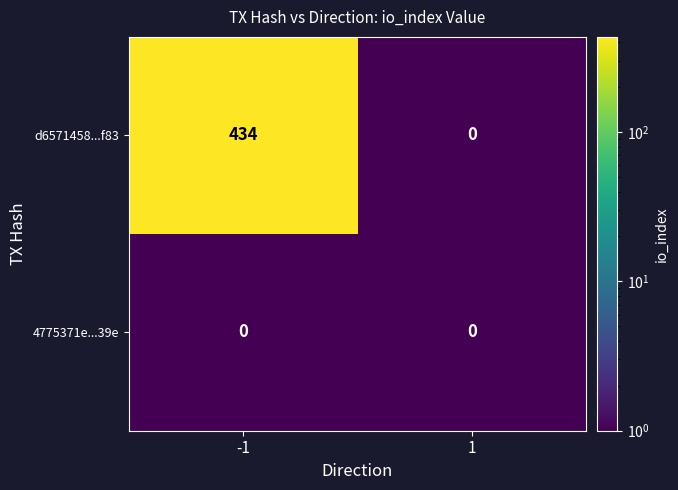

Between -1 and 1, which series saw the biggest shift?

d6571458...f83